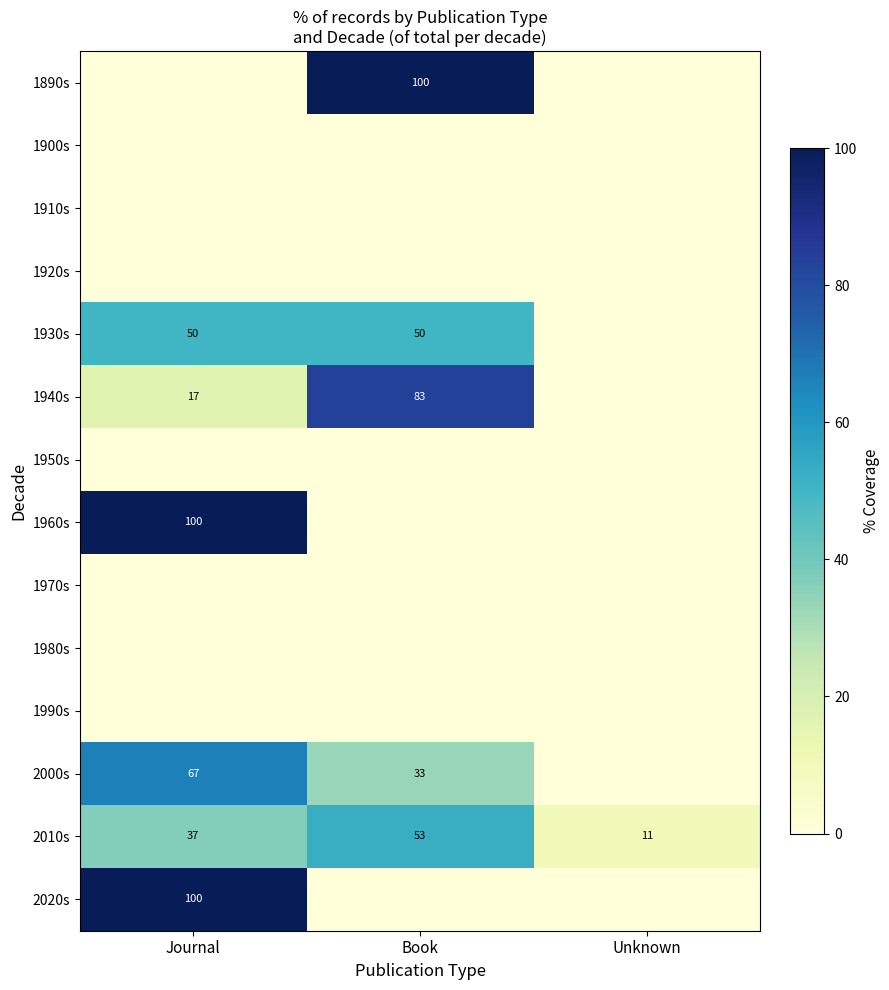

Which has a higher value, Journal or Unknown?

Journal